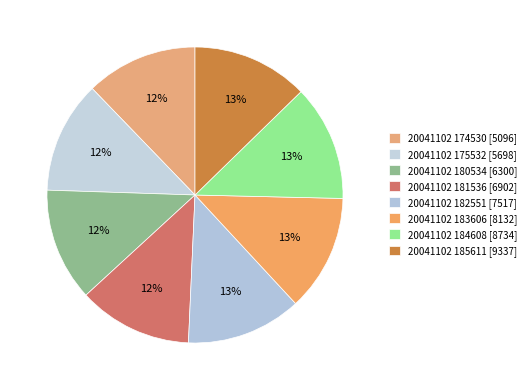

Count the number of slices in the pie.

8